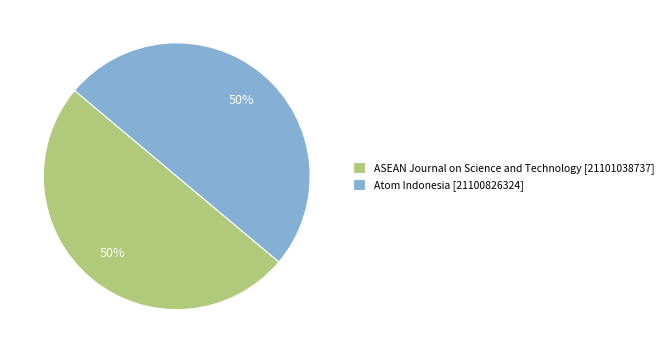

What percentage is the ASEAN Journal on Science and Technology slice, to the nearest percent?

50%